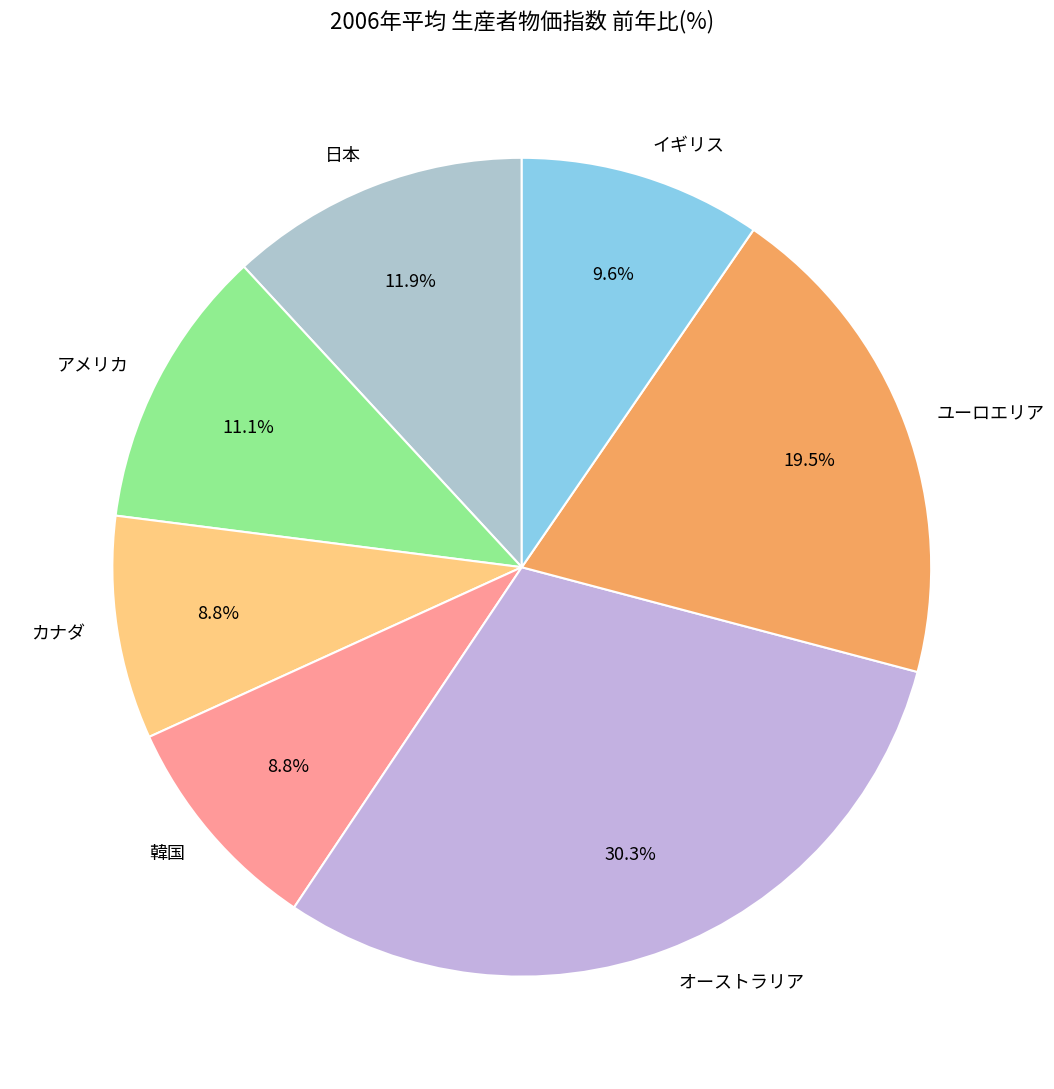

Is there any slice that represents more than half of the pie?

No